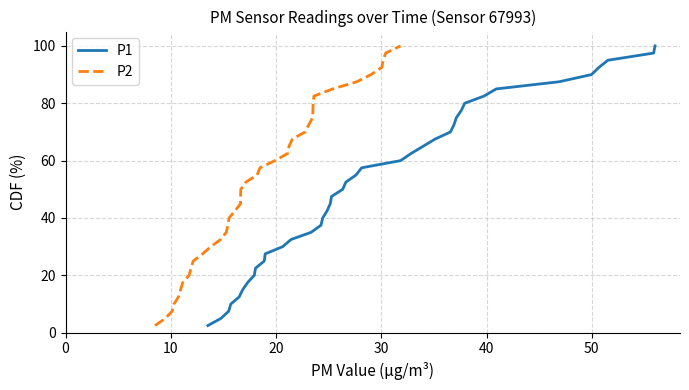

True or false: P1 and P2 intersect in this chart.

False